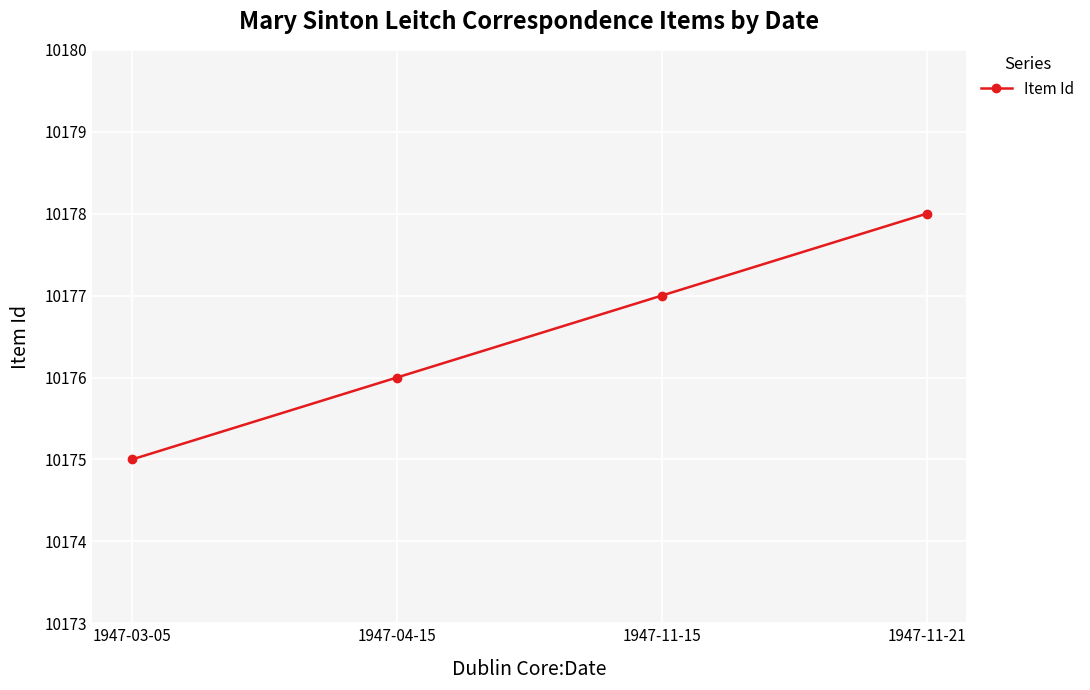

Read the value at 1947-03-05.

10175